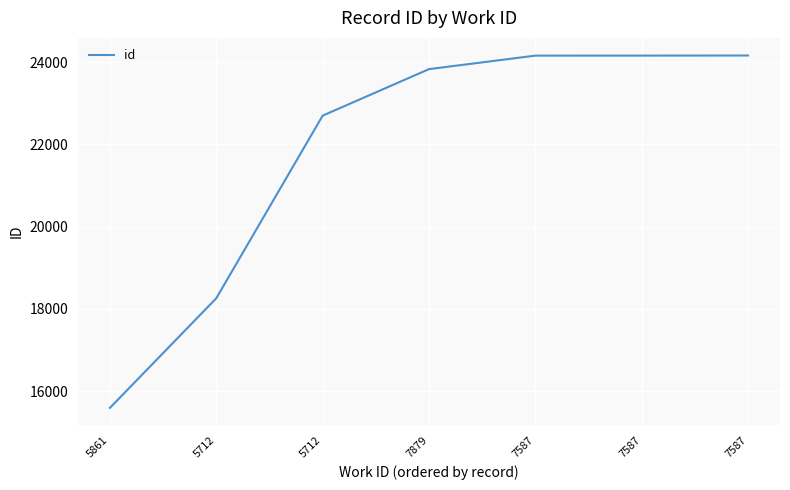

At which category does the chart reach its peak across all series?

7587